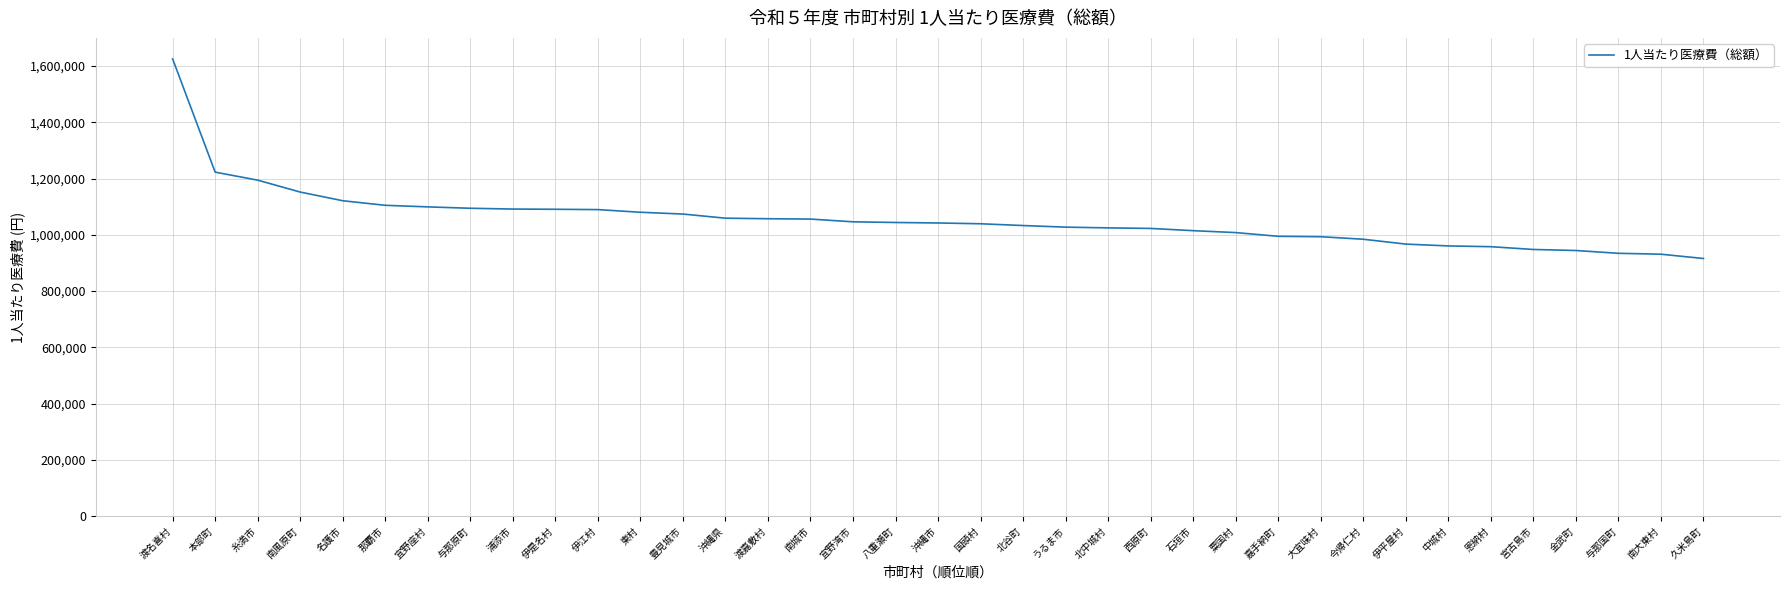

How many categories are shown in the chart?

37